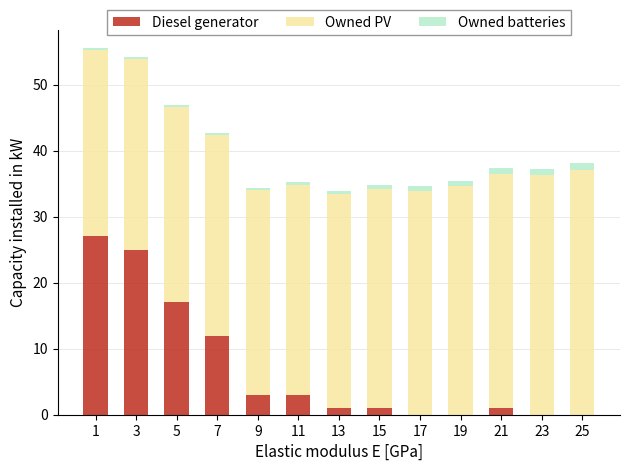

What is the sum of all Diesel generator values?

90.0